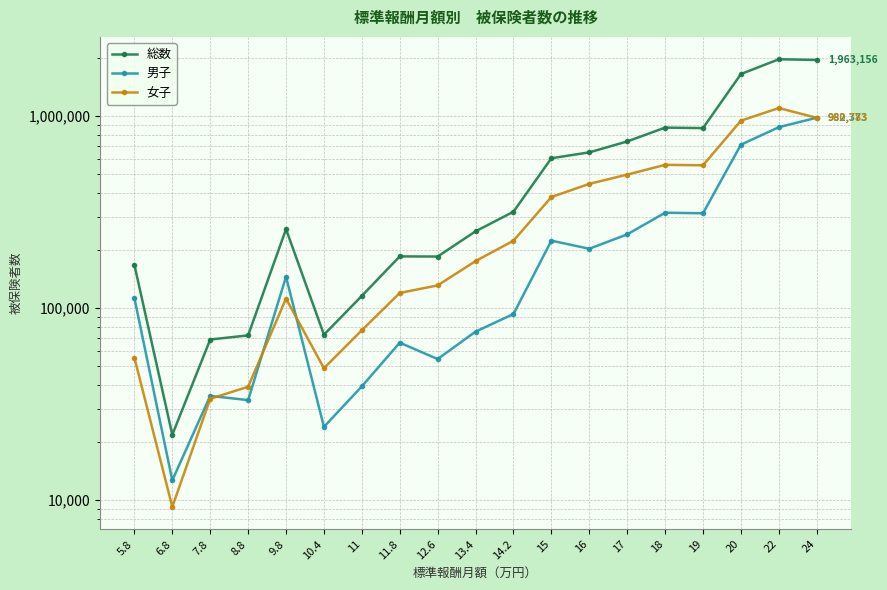

How many categories are shown in the chart?

19